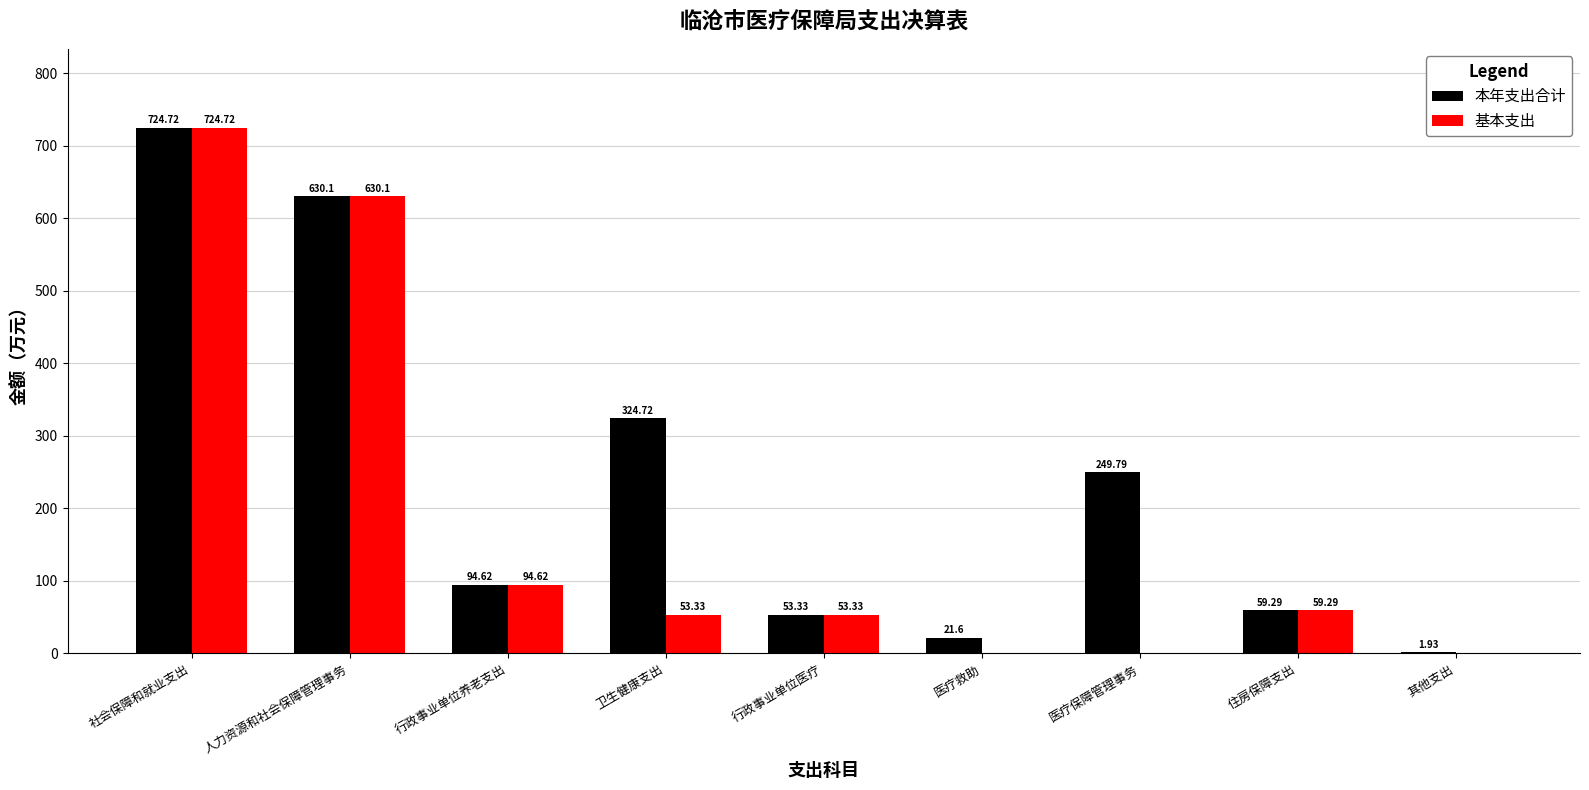

What are all the series names shown in the legend?

本年支出合计, 基本支出